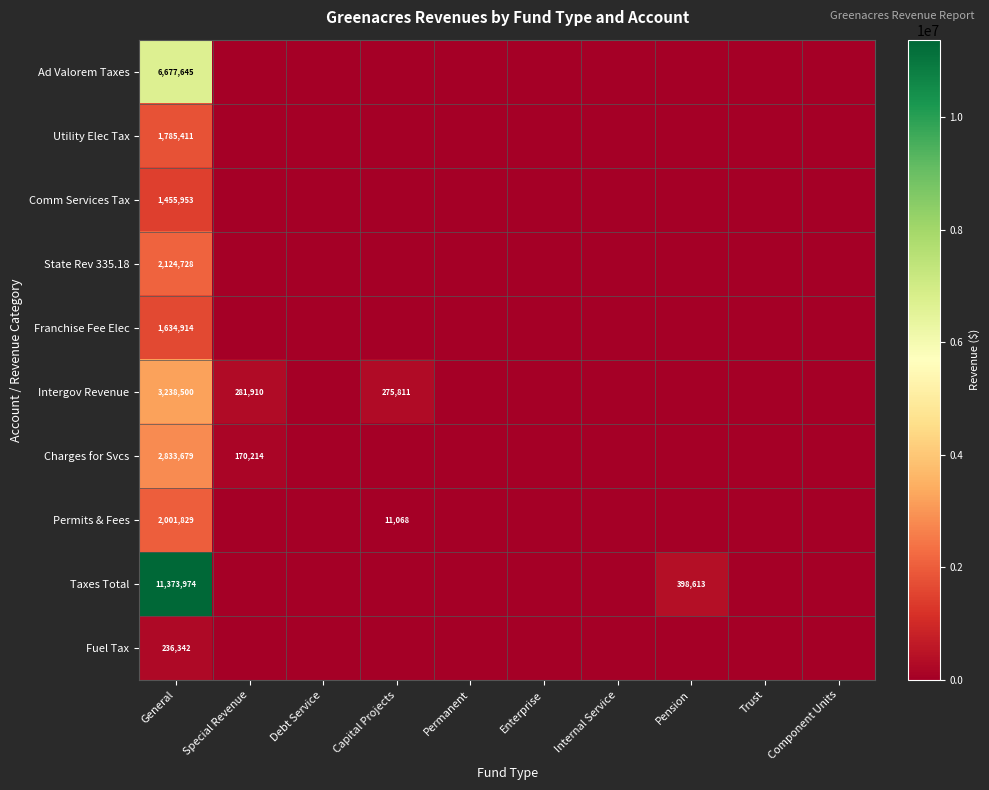

Is it true that Charges for Svcs equals 280650 at Special Revenue?

False